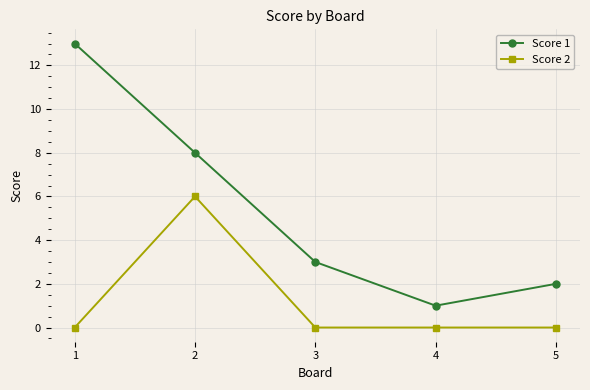

Count the Score 2 values in the range 0 to 1.

4